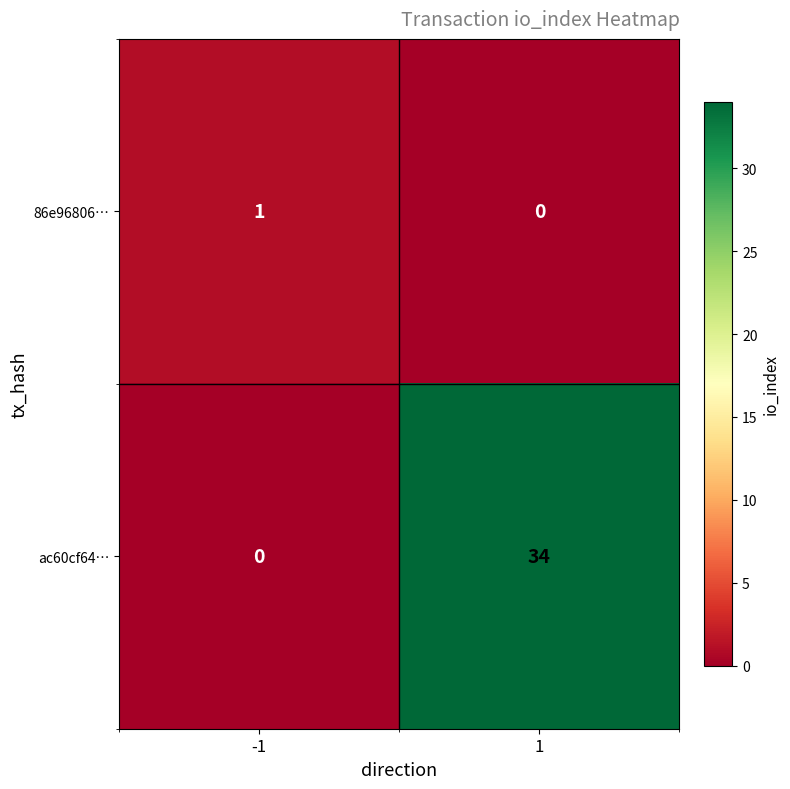

What is the sum of the ac60cf64… values at -1 and 1?

34